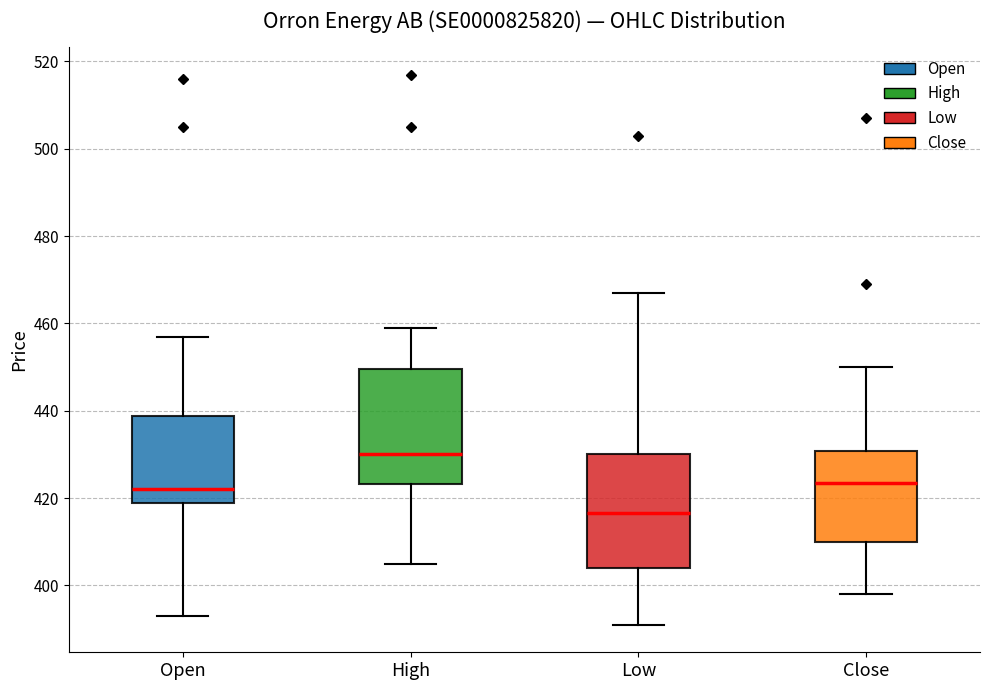

Reading left to right, transcribe this box plot: for each box, give where its median line is, the range the box spans, and where its two whiskers end, as read against the y-axis. The values are not printed on the chart, so give them approximately, as read against the axis.

Open: median 422, box 420 to 438, whiskers 394 to 458
High: median 430, box 424 to 450, whiskers 406 to 460
Low: median 416, box 404 to 430, whiskers 392 to 468
Close: median 424, box 410 to 430, whiskers 398 to 450